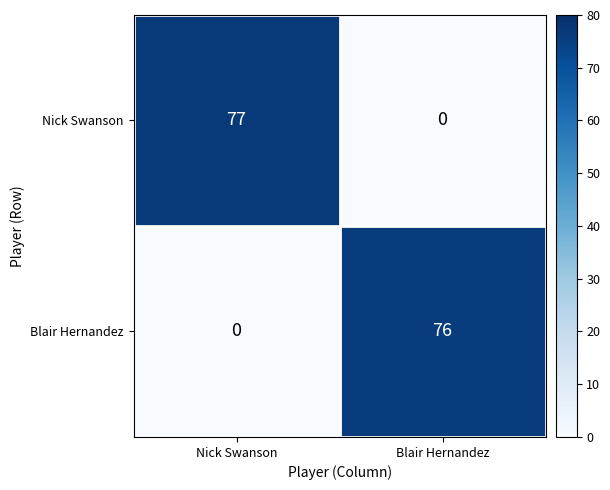

Is it true that Nick Swanson equals 114 at Nick Swanson?

False